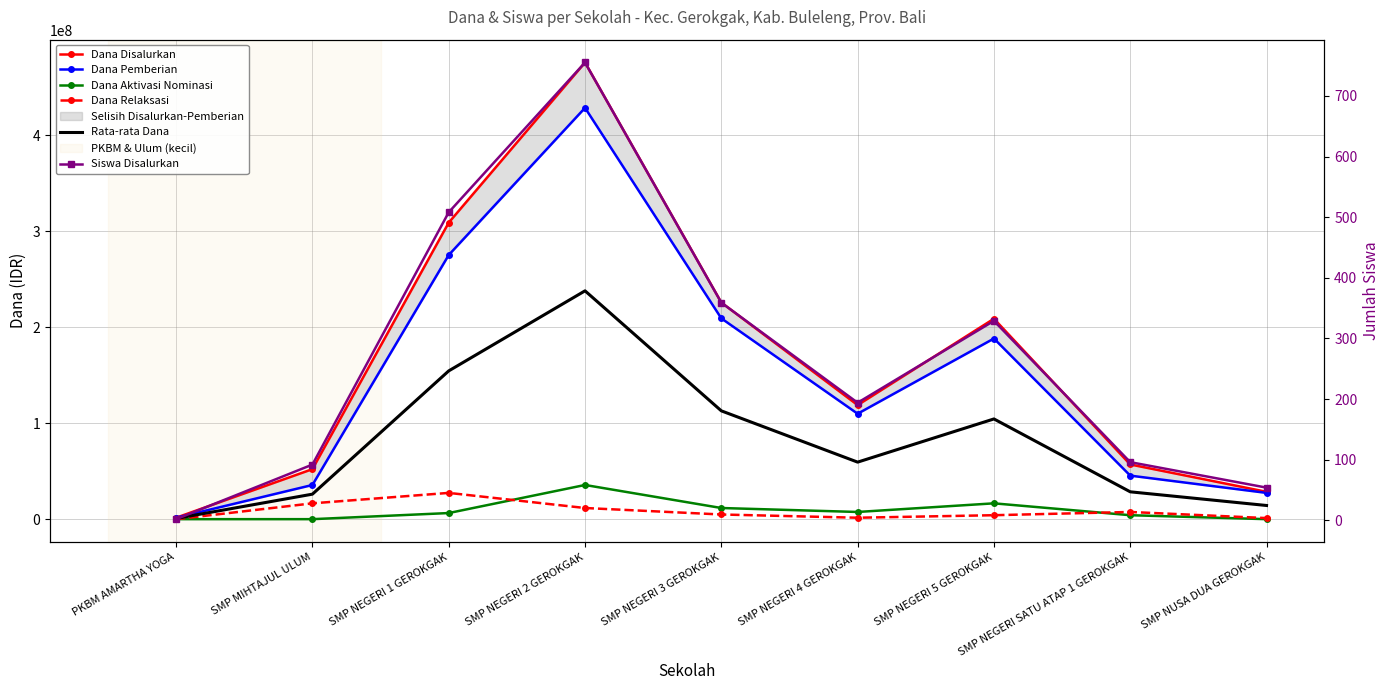

The Dana Disalurkan series shows 475875000 at SMP NEGERI 2 GEROKGAK. True or false?

True